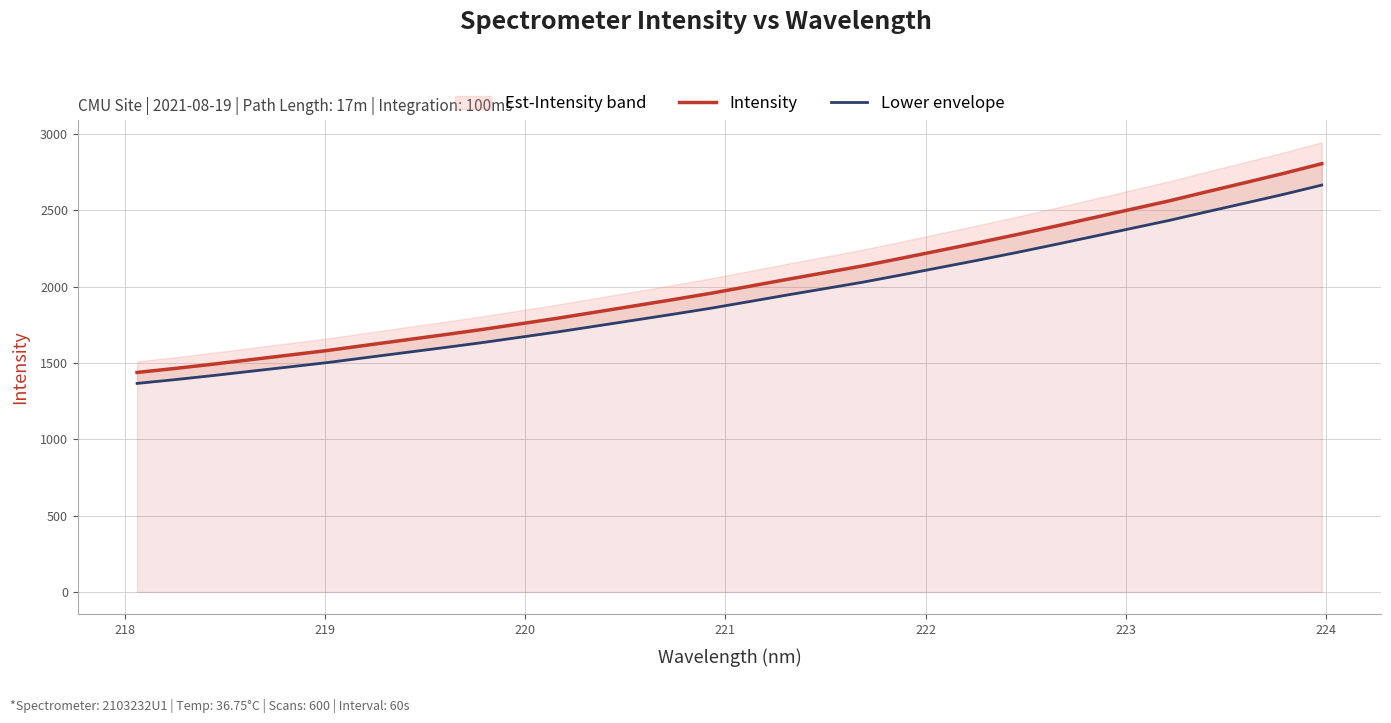

What is the minimum value for Intensity?

1438.2